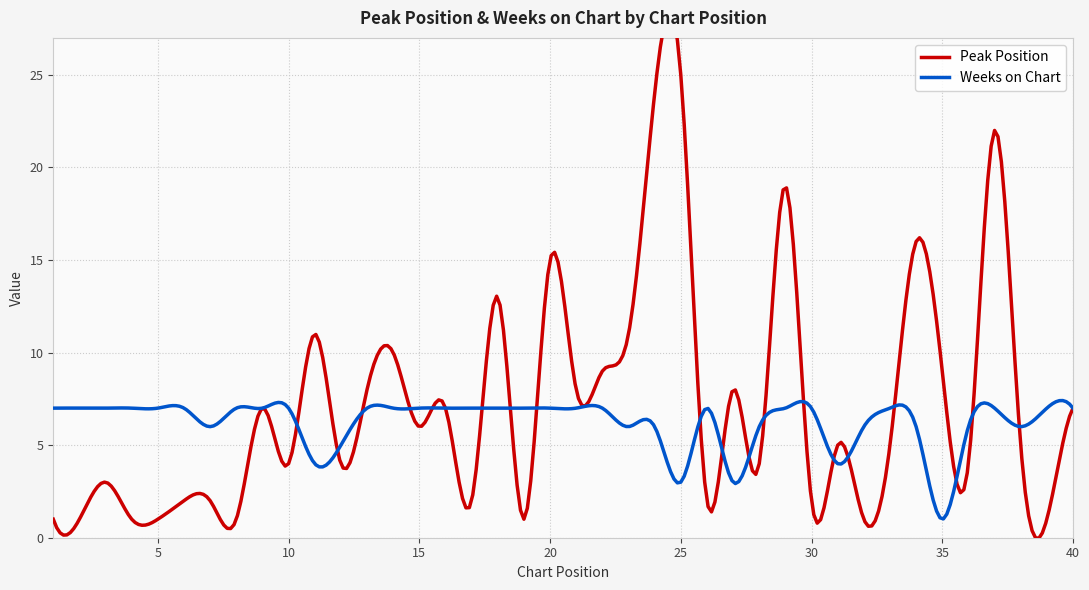

How many data points in Peak Position are above 5?

19